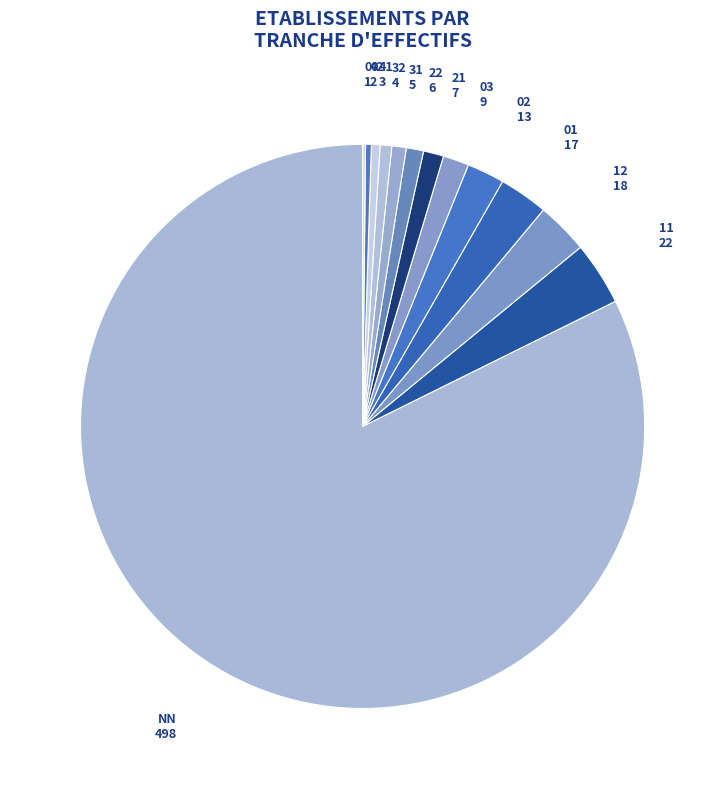

Which category has the biggest portion of the pie?

NN